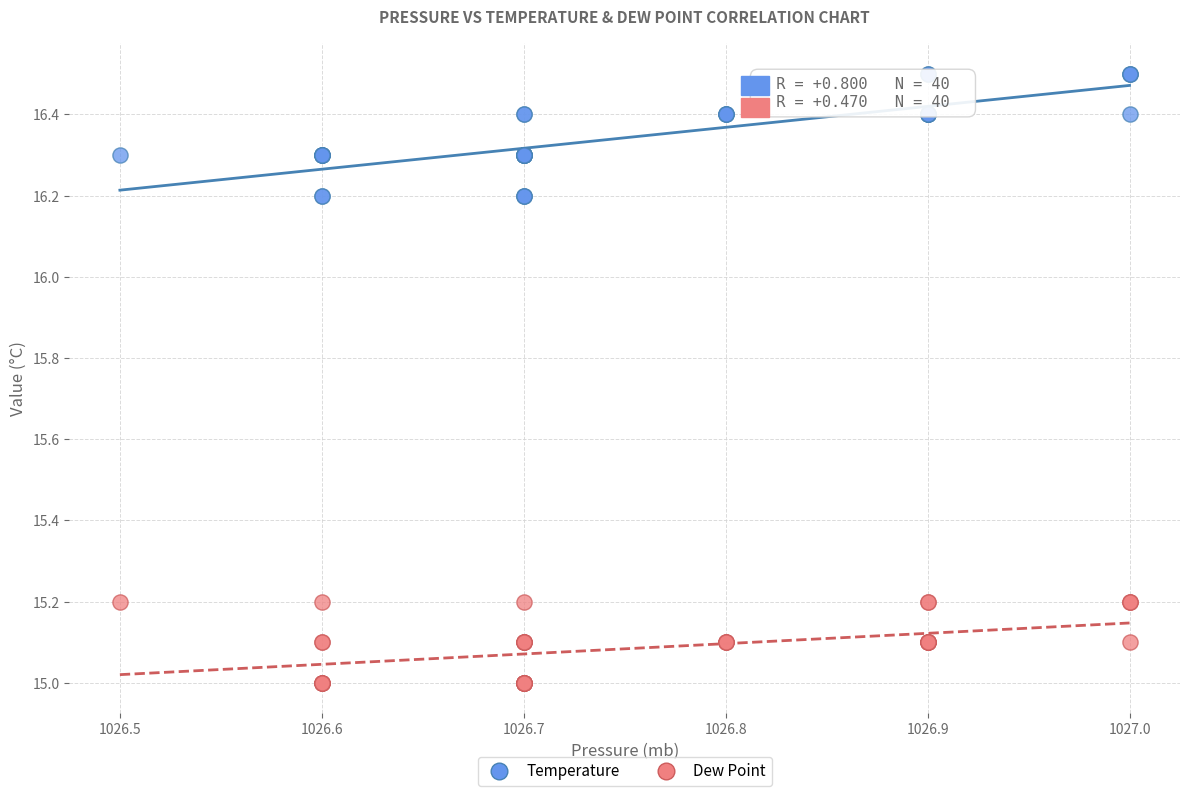

Which series contains the highest Y value?

Temperature